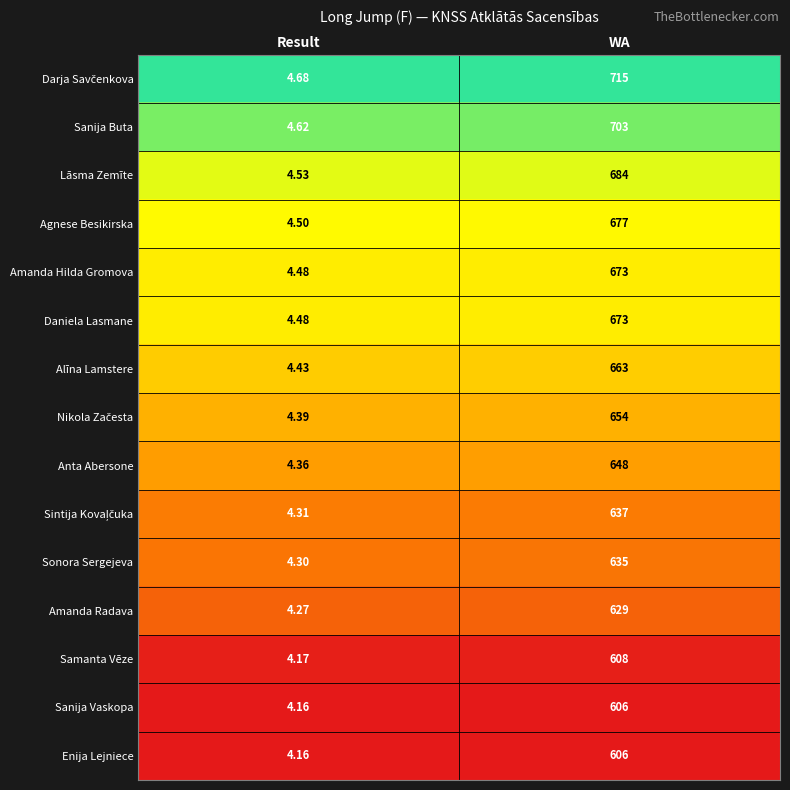

At which label is Sanija Vaskopa closest to 305?

Result